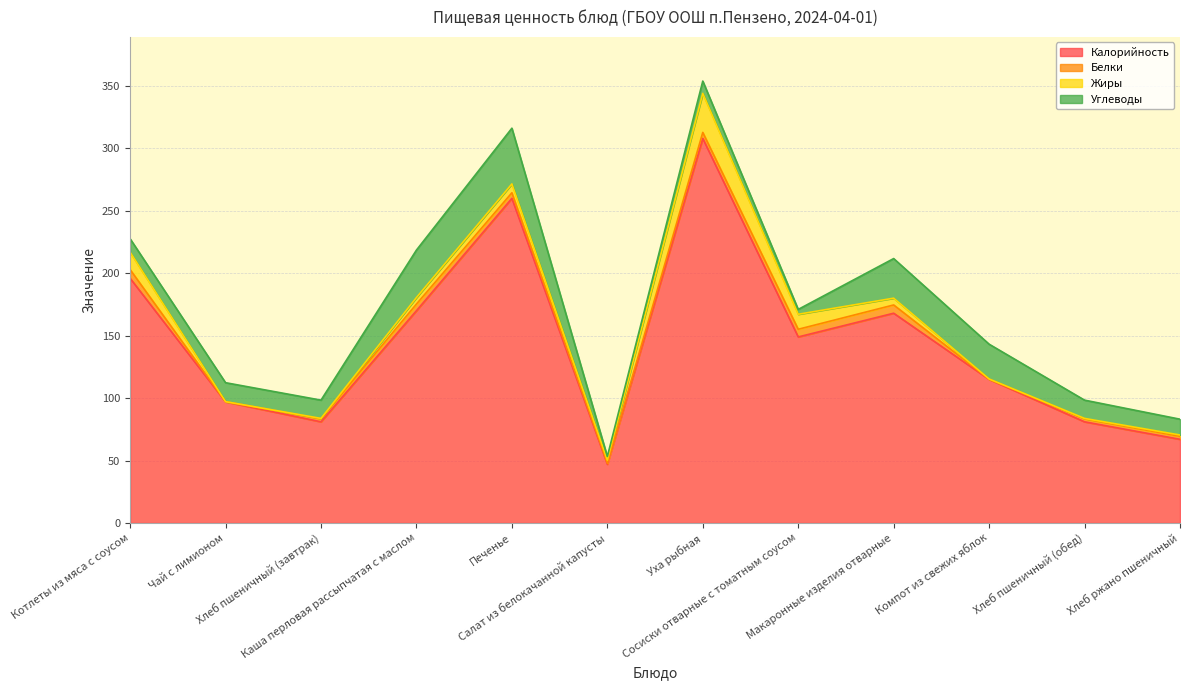

What is the label of the 7th point from the right?

Салат из белокачанной капусты